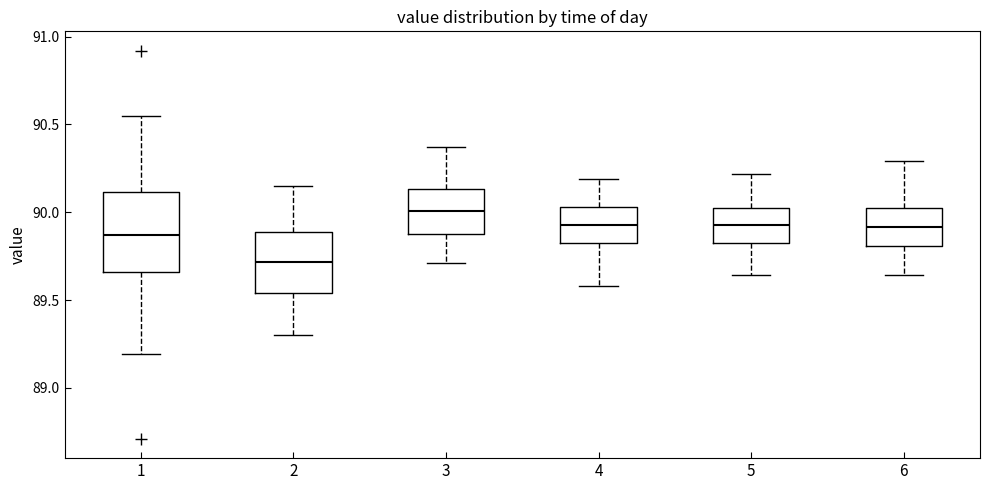

Reading left to right, transcribe this box plot: for each box, give where its median line is, the range the box spans, and where its two whiskers end, as read against the y-axis. The values are not printed on the chart, so give them approximately, as read against the axis.

1: median 89.85, box 89.65 to 90.10, whiskers 89.20 to 90.55
2: median 89.70, box 89.55 to 89.90, whiskers 89.30 to 90.15
3: median 90.00, box 89.90 to 90.15, whiskers 89.70 to 90.35
4: median 89.95, box 89.85 to 90.05, whiskers 89.60 to 90.20
5: median 89.95, box 89.85 to 90.00, whiskers 89.65 to 90.20
6: median 89.90, box 89.80 to 90.00, whiskers 89.65 to 90.30